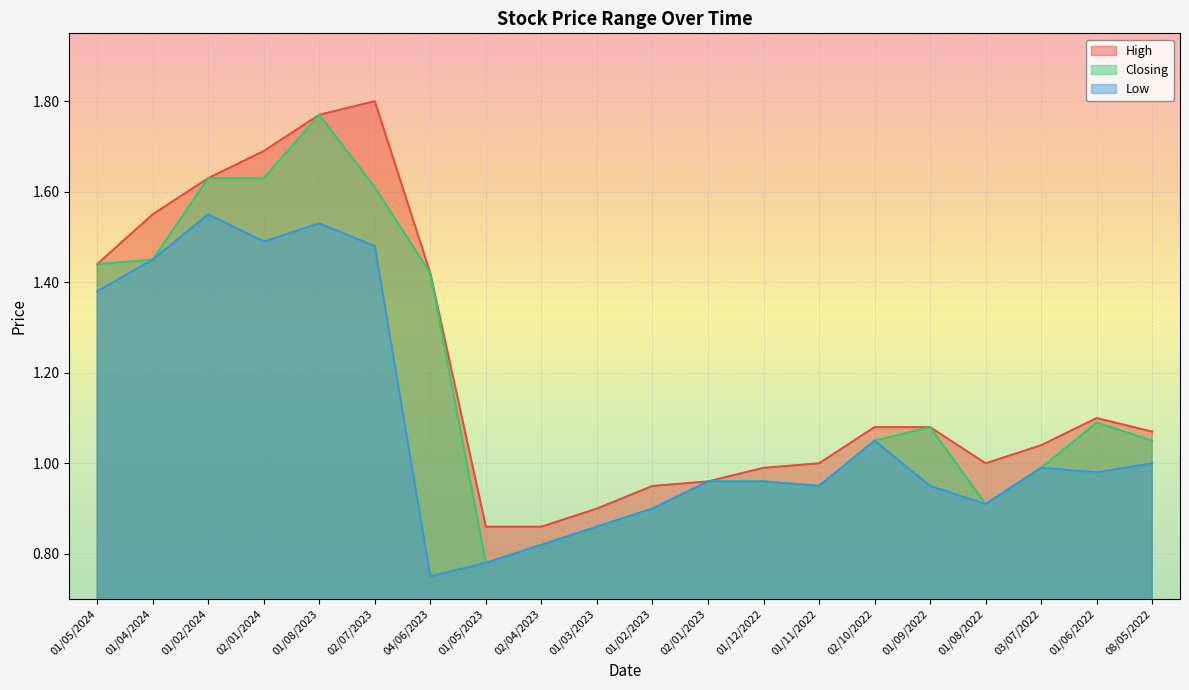

What is the label of the 18th point from the right?

01/02/2024